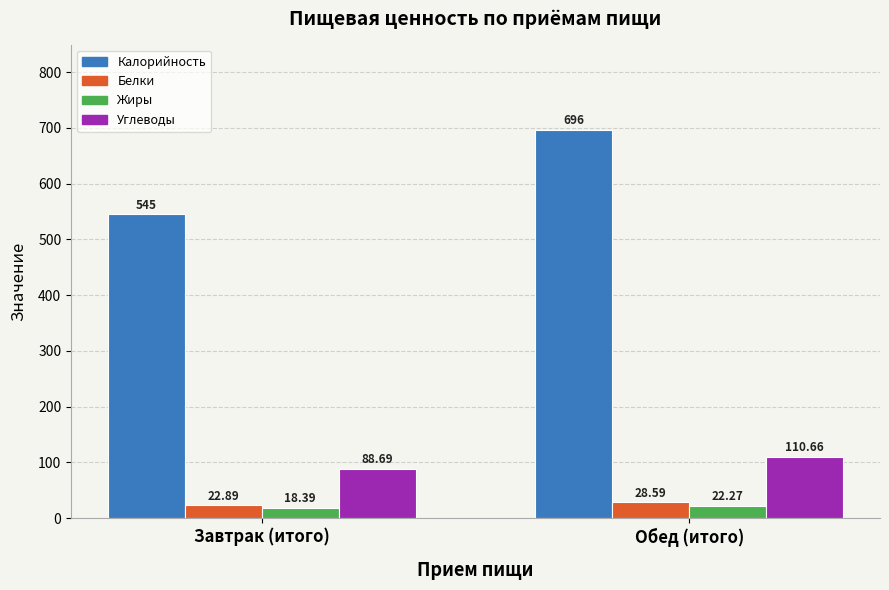

The Калорийность series shows 696.0 at Обед (итого). True or false?

True